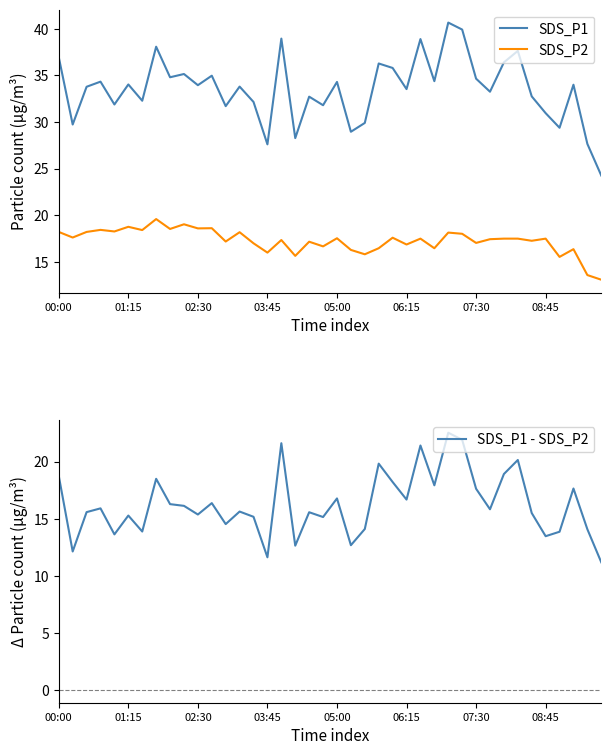

Which has a higher value, 17 or 33?

33